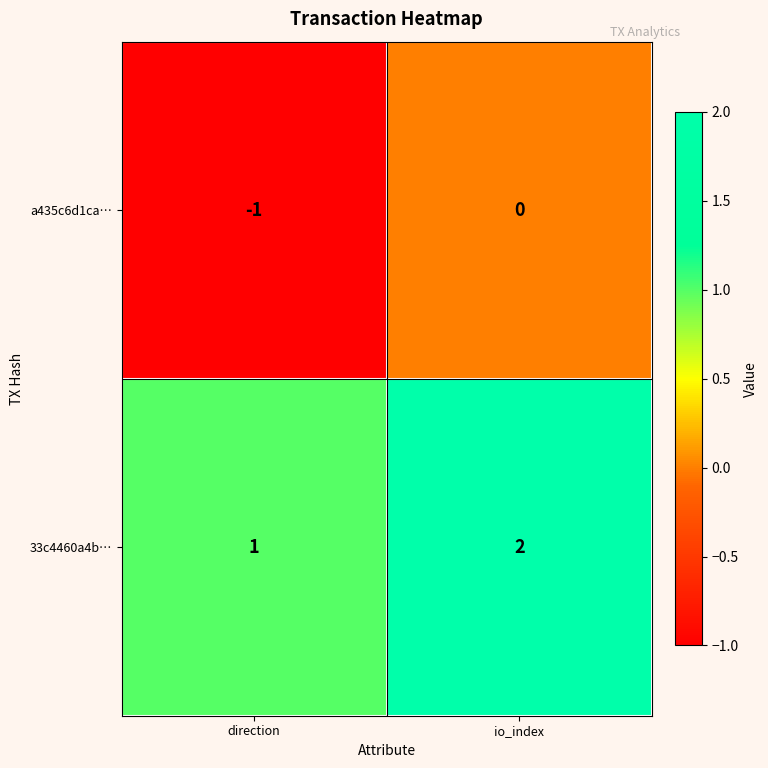

At which category is the sum across all series the highest?

io_index